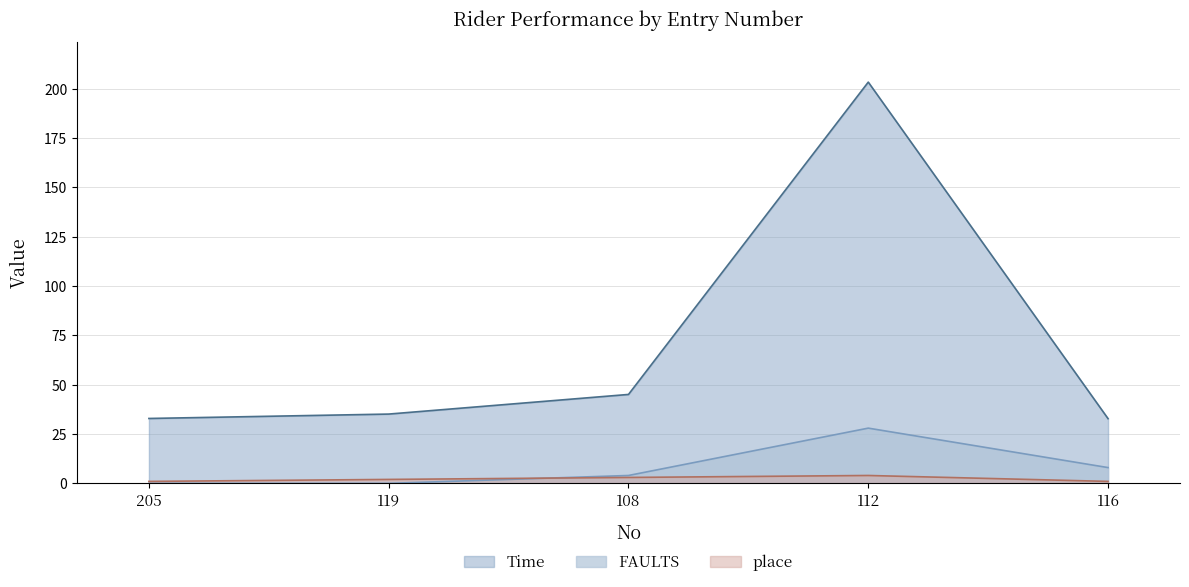

At which label is Time closest to 118?

108